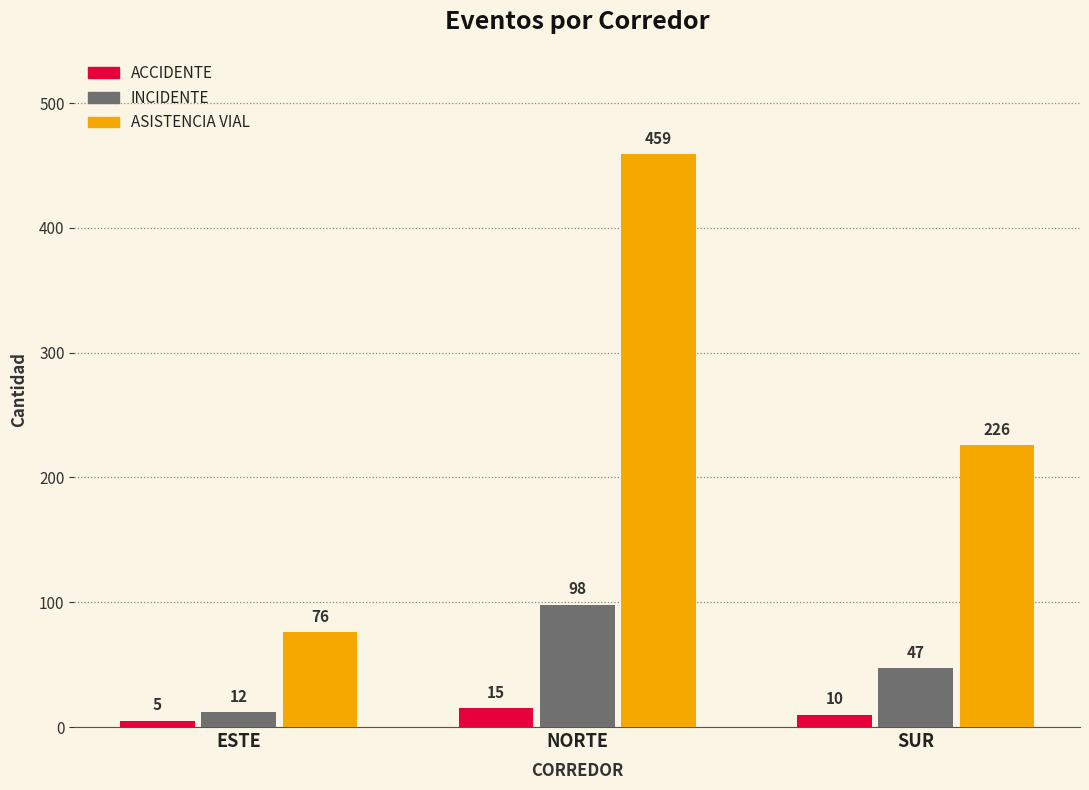

Where does the ASISTENCIA VIAL series first go above 226?

NORTE